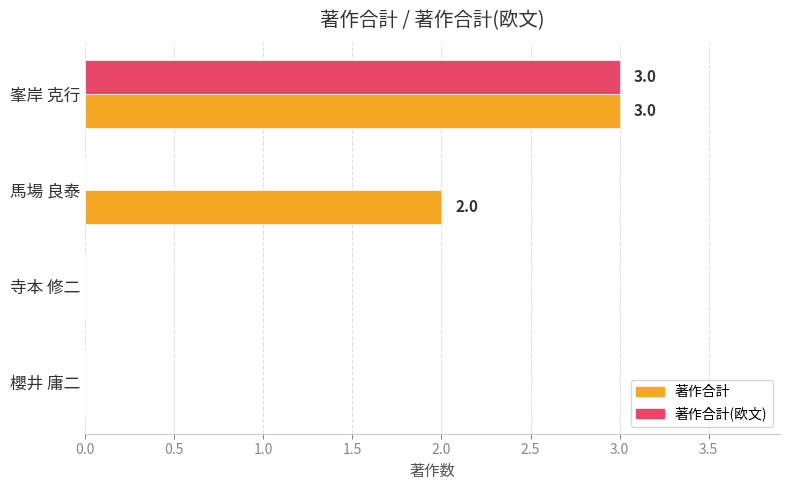

What is the sum of the 著作合計(欧文) values at 馬場 良泰 and 峯岸 克行?

3